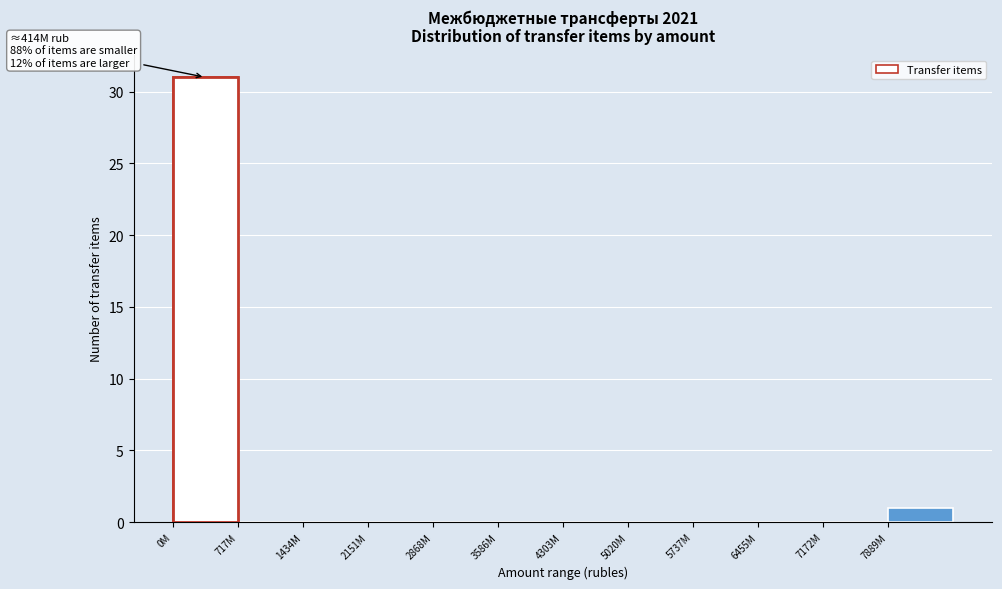

Reading left to right, transcribe all the data shown in this chart.

0M=31	717M=0	1434M=0	2151M=0	2868M=0	3586M=0	4303M=0	5020M=0	5737M=0	6455M=0	7172M=0	7889M=1